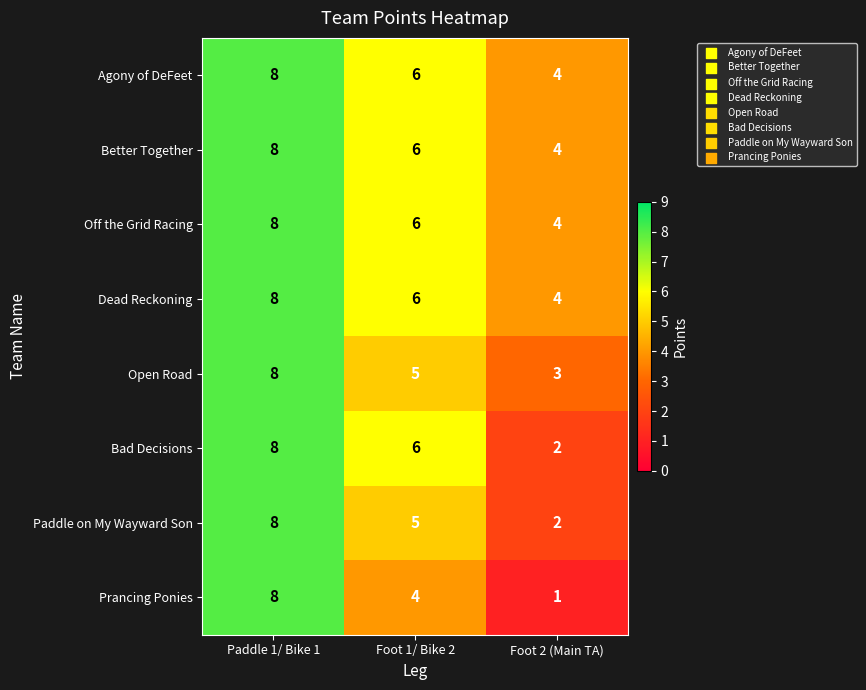

The value of Better Together at Foot 1/ Bike 2 is 6. True or false?

True